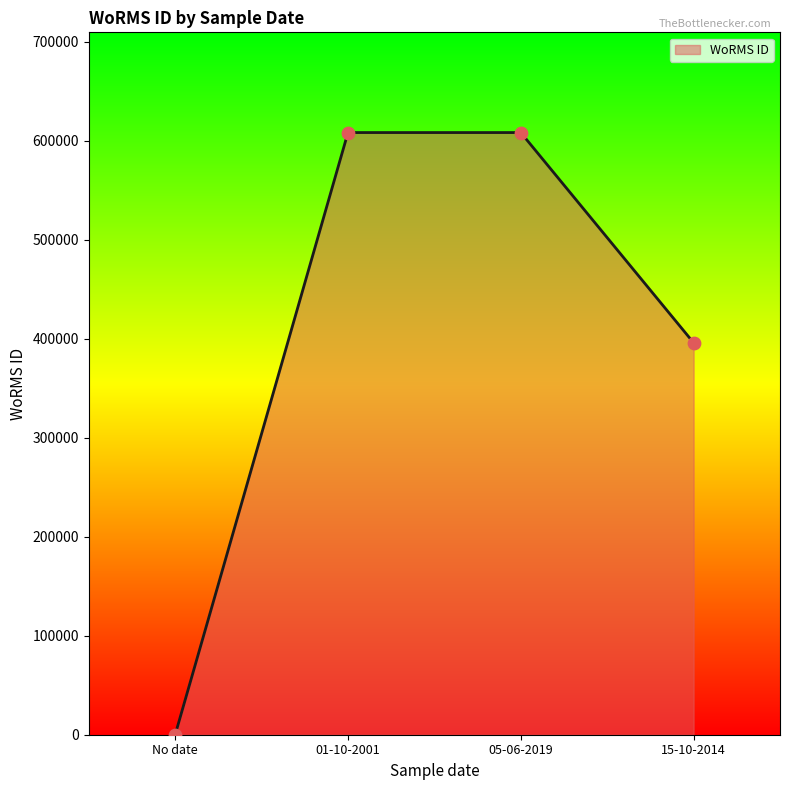

Between 05-06-2019 and No date, which is larger?

05-06-2019